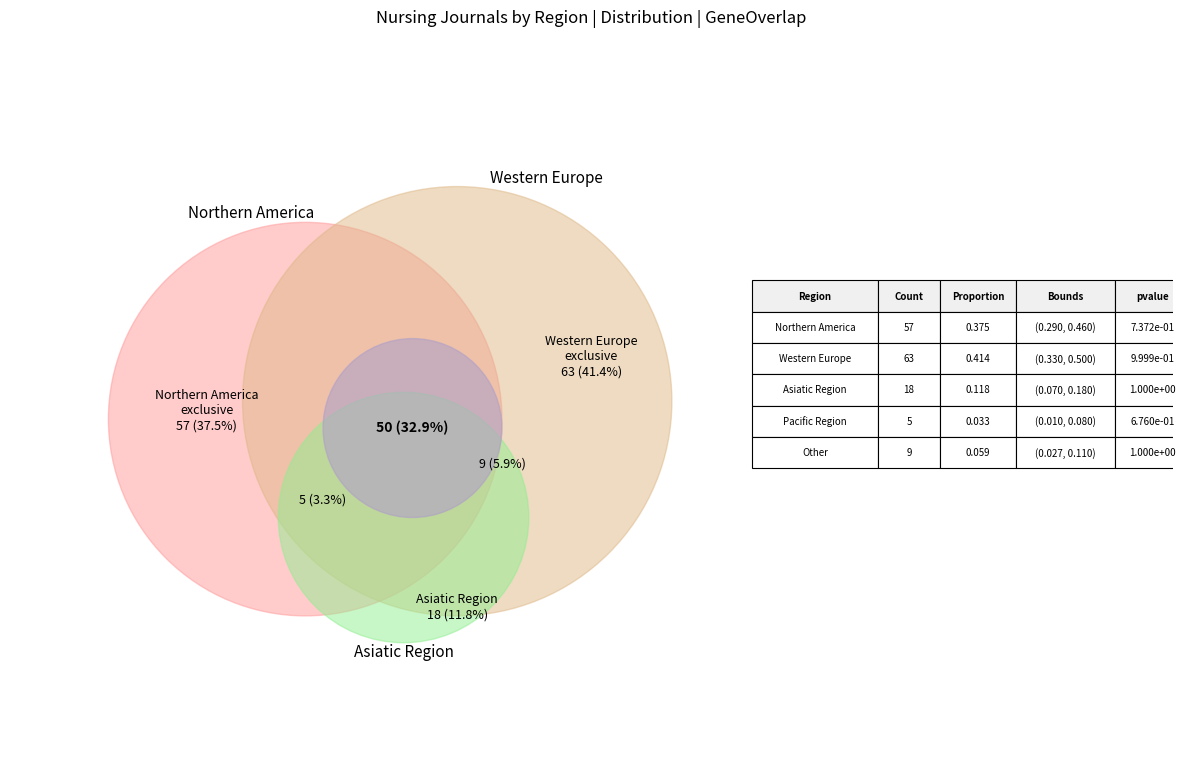

What percentage is the Pacific Region slice, to the nearest percent?

3%